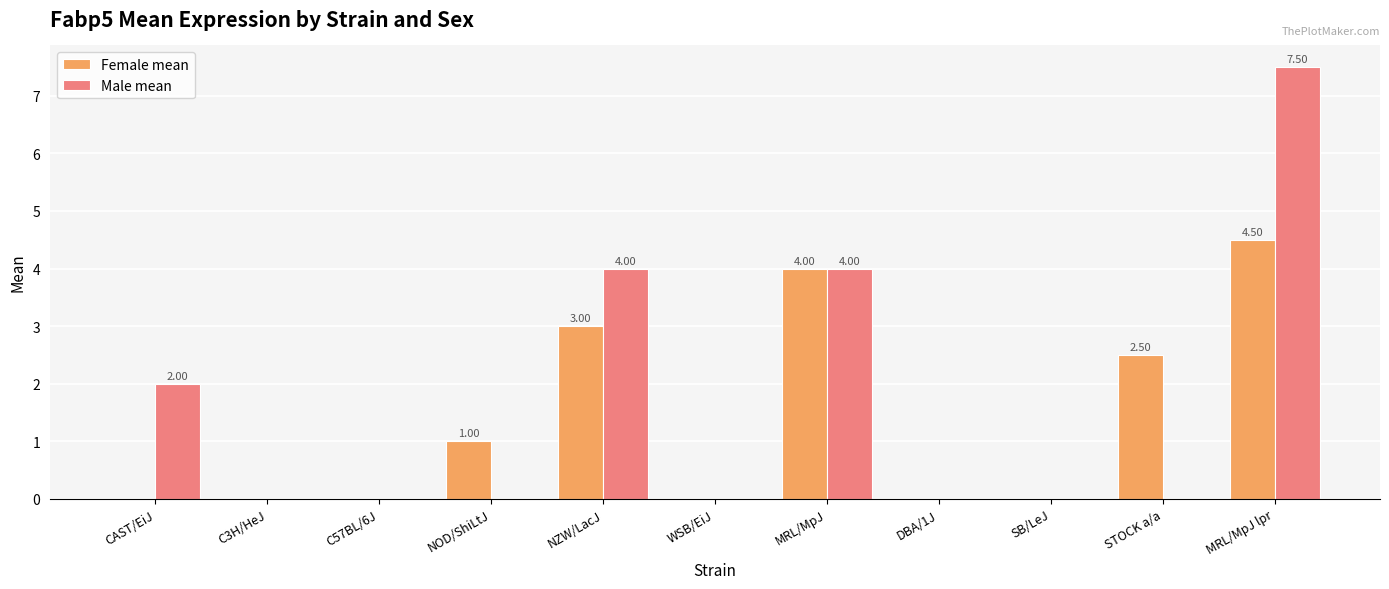

Which category has the highest value across all series?

MRL/MpJ lpr